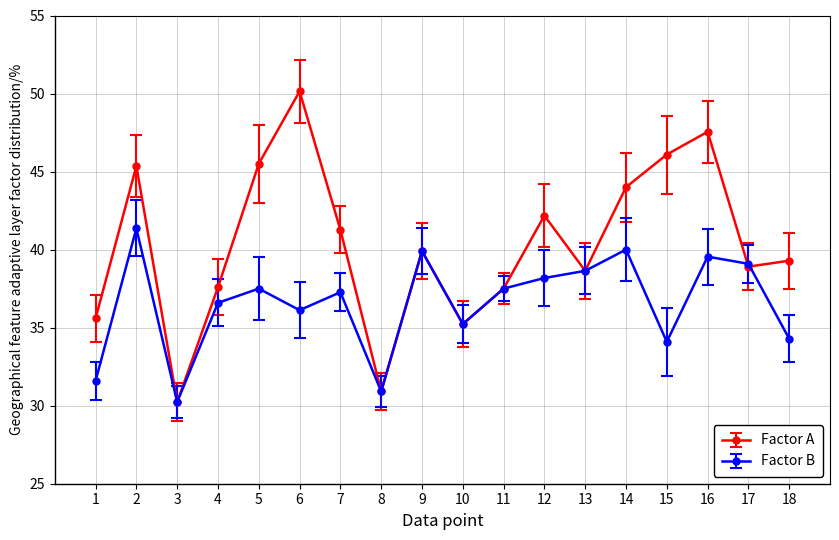

At which category does Factor A reach its first local valley?

3